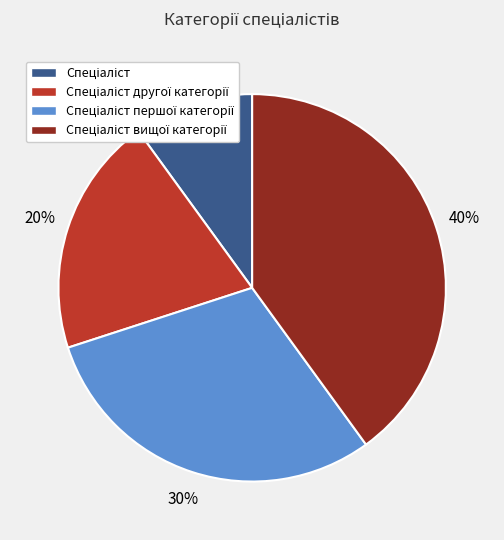

To the nearest percent, what is the average slice percentage?

25%